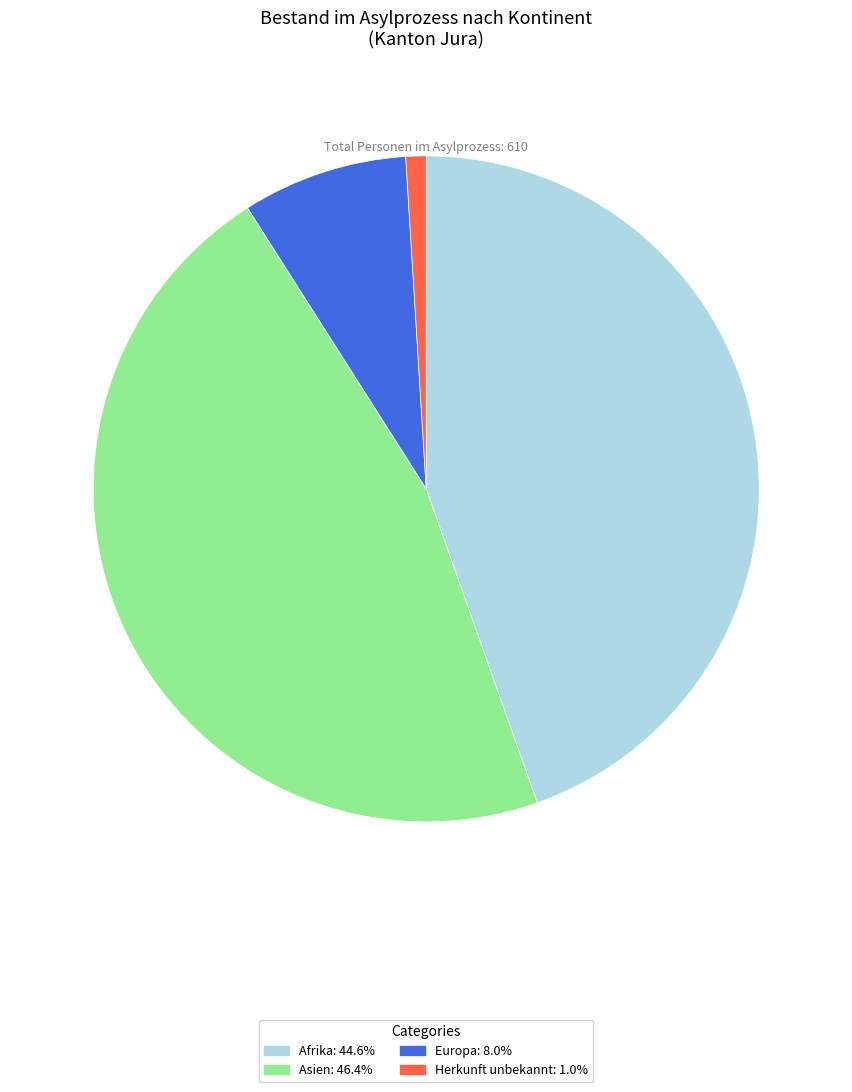

Is there a majority slice in this chart?

No